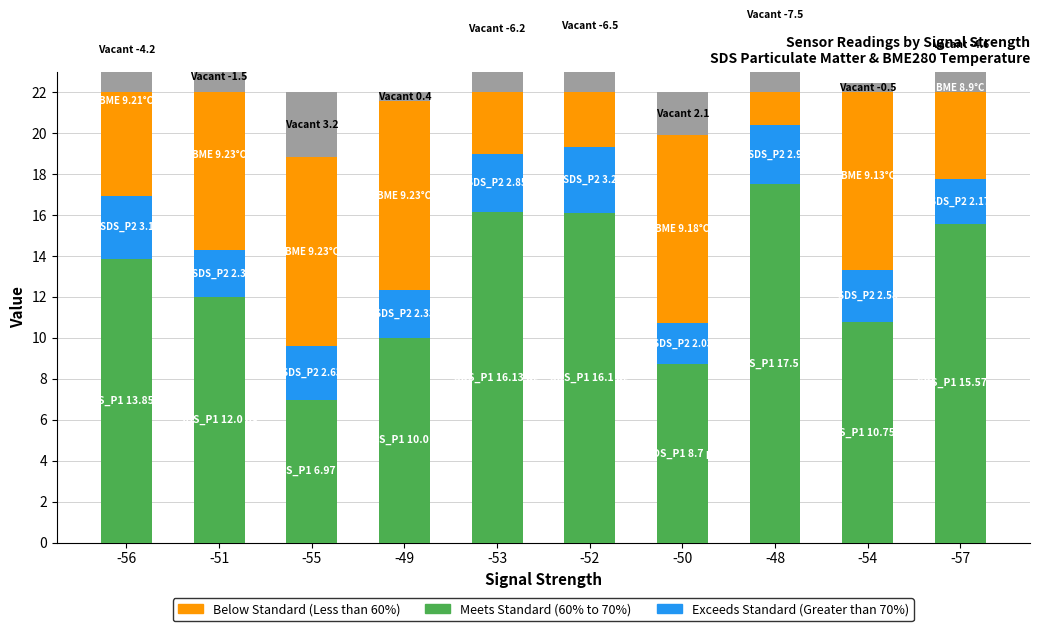

Reading left to right, what are all the values shown in this chart?

Meets Standard (SDS_P1): 13.8	12.0	7.0	10.0	16.1	16.1	8.7	17.5	10.8	15.6
Exceeds Standard (SDS_P2): 3.1	2.3	2.6	2.3	2.8	3.2	2.0	2.9	2.6	2.2
Below Standard (BME280_temp): 9.2	9.2	9.2	9.2	9.2	9.2	9.2	9.2	9.1	8.9
Vacant: -4.2	-1.5	3.2	0.4	-6.2	-6.5	2.1	-7.5	-0.5	-4.6